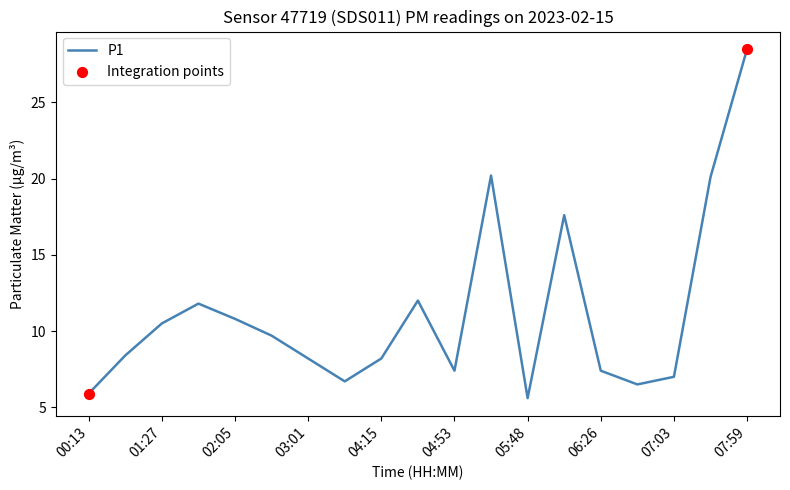

What is the maximum value shown in the chart?

28.5